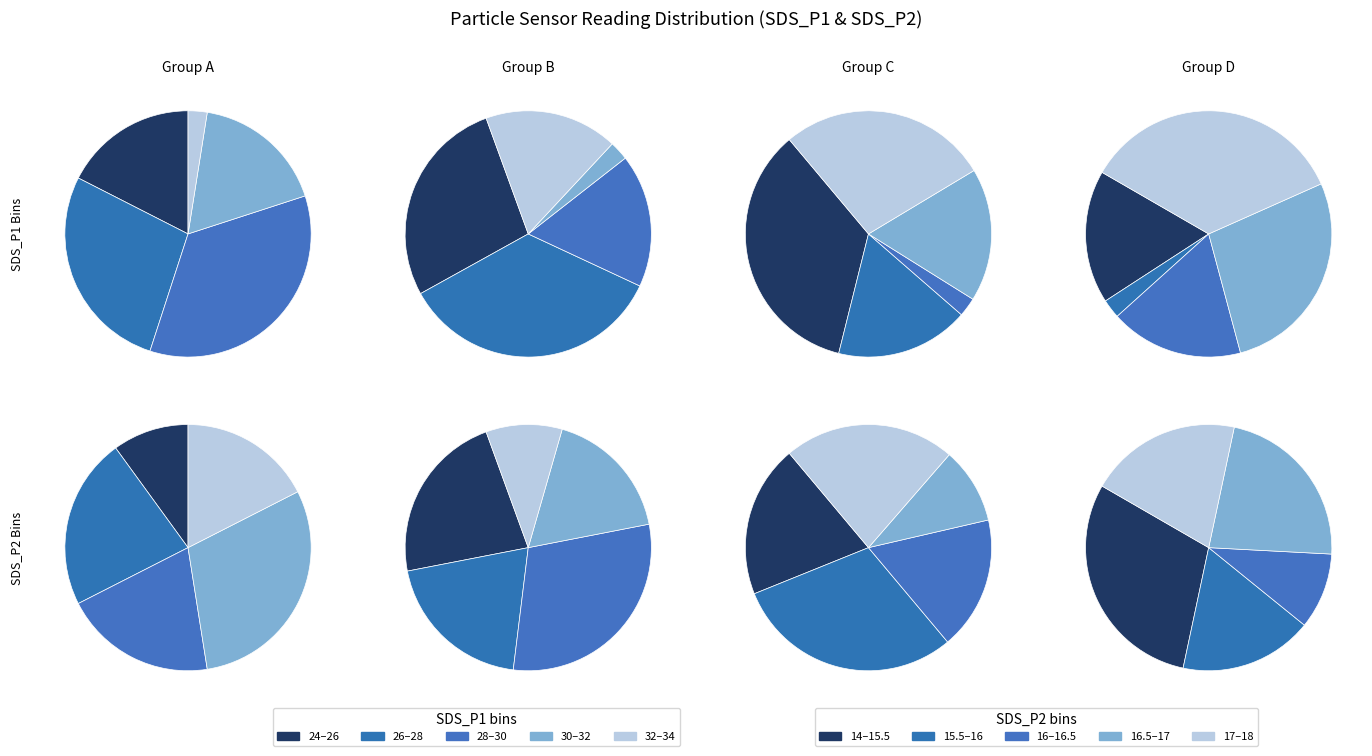

How many slices are in this pie chart?

40